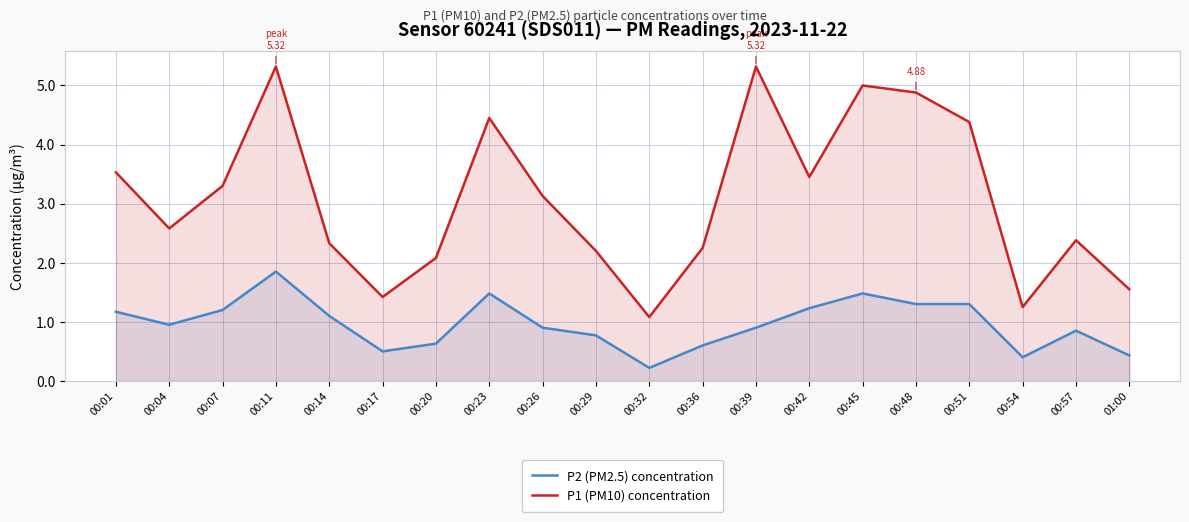

Reading right to left, what are all the values shown in this chart?

P2 (PM2.5) concentration: 01:00=0.4	00:57=0.8	00:54=0.4	00:51=1.3	00:48=1.3	00:45=1.5	00:42=1.2	00:39=0.9	00:36=0.6	00:32=0.2	00:29=0.8	00:26=0.9	00:23=1.5	00:20=0.6	00:17=0.5	00:14=1.1	00:11=1.9	00:07=1.2	00:04=0.9	00:01=1.2
P1 (PM10) concentration: 01:00=1.6	00:57=2.4	00:54=1.2	00:51=4.4	00:48=4.9	00:45=5.0	00:42=3.5	00:39=5.3	00:36=2.2	00:32=1.1	00:29=2.2	00:26=3.1	00:23=4.5	00:20=2.1	00:17=1.4	00:14=2.3	00:11=5.3	00:07=3.3	00:04=2.6	00:01=3.5